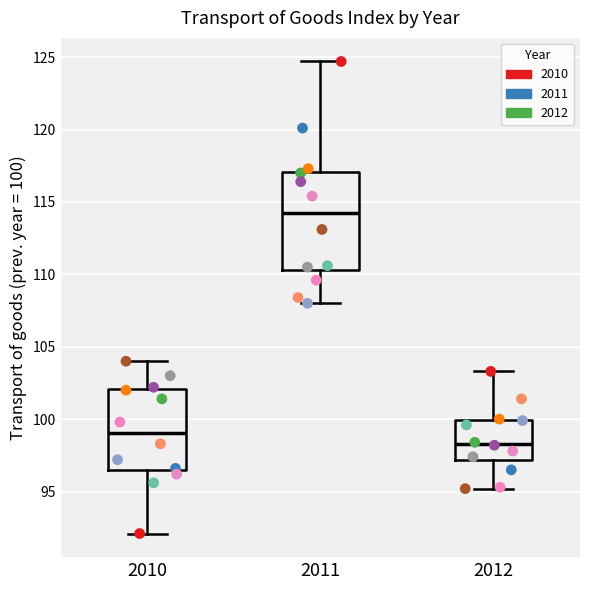

Where is the lower edge of the box at x = 2012 on the y-axis? The values are not printed on the chart, so give them approximately, as read against the axis.

97.0